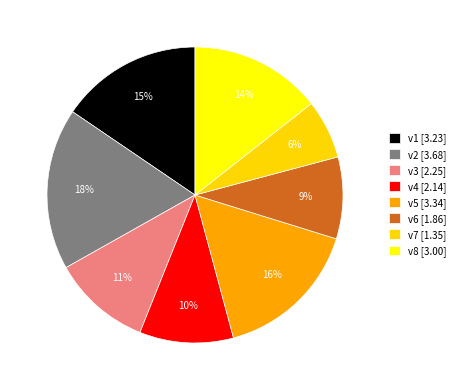

Count the number of slices in the pie.

8